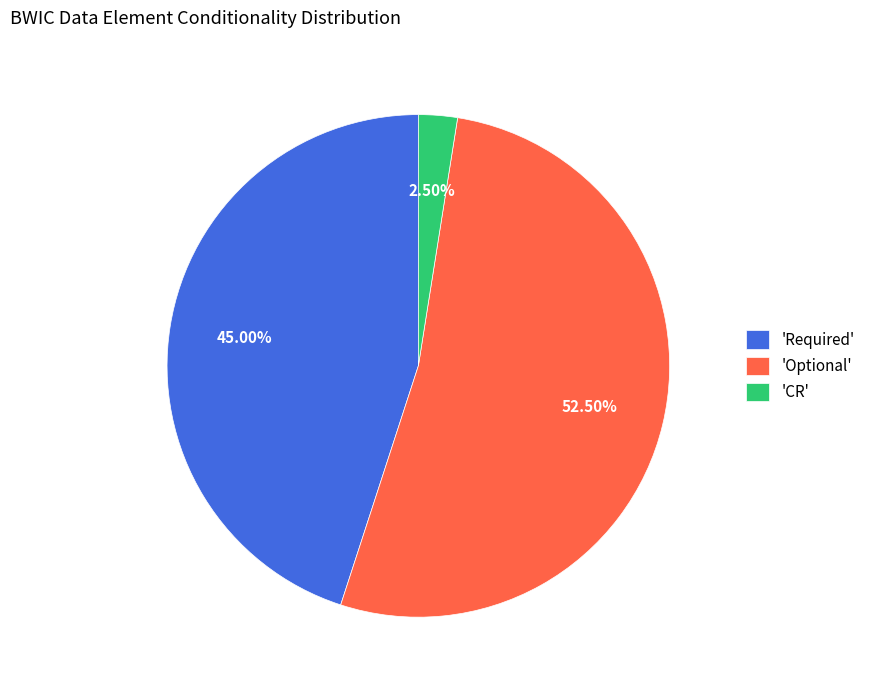

Between 'Required' and 'Optional', which is larger?

'Optional'